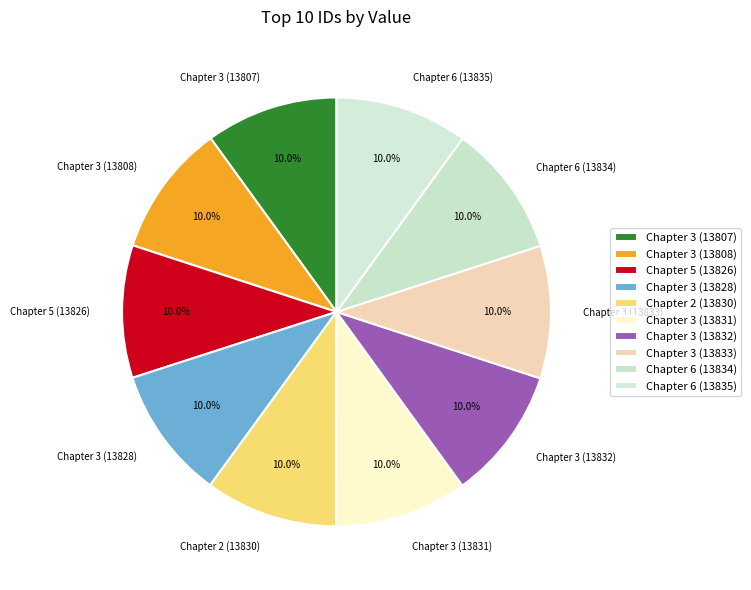

Approximately how many times larger is the value at Chapter 3 (13808) compared to Chapter 5 (13826)?

1.0